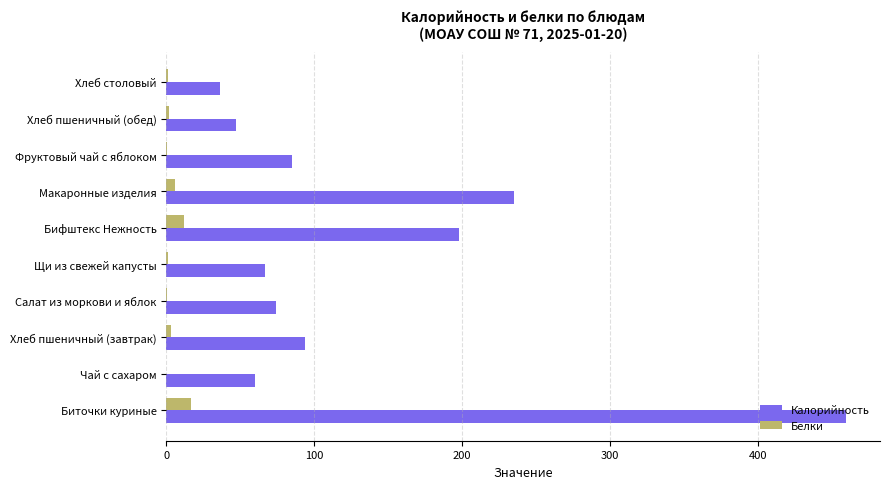

At which category is the sum across all series the highest?

Биточки куриные